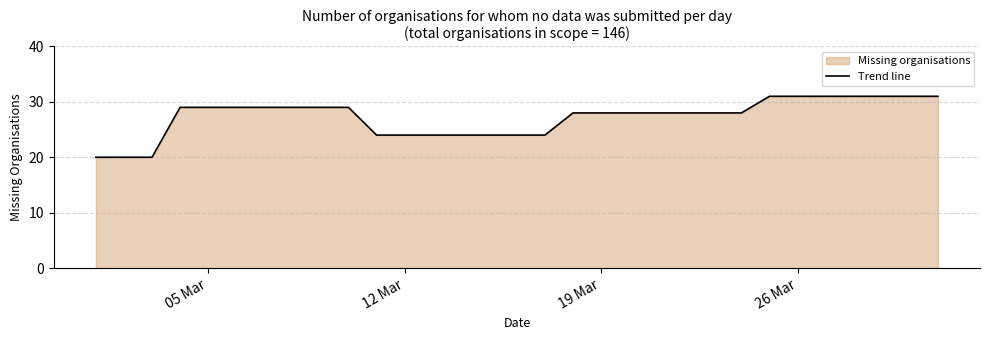

What is the difference between the maximum and minimum values?

11